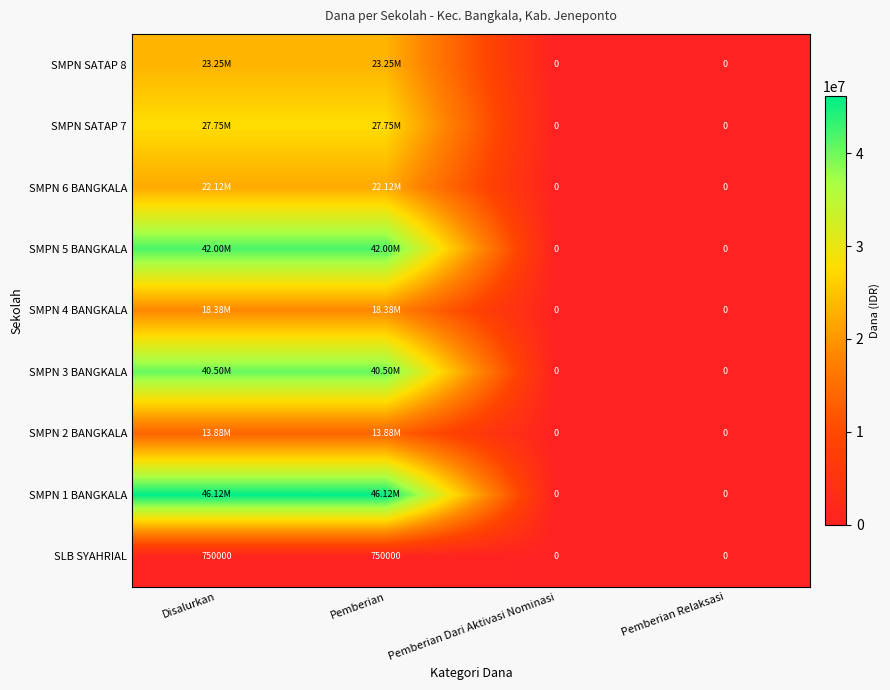

How many data points does each series have?

4